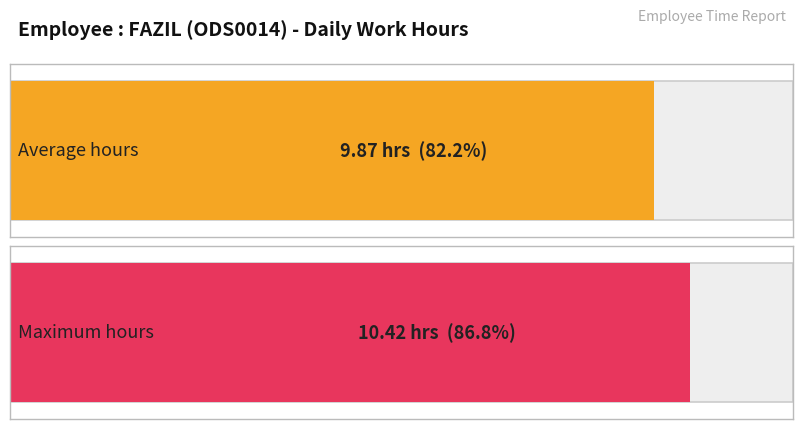

Are the bars grouped side by side (vs. stacked)?

No